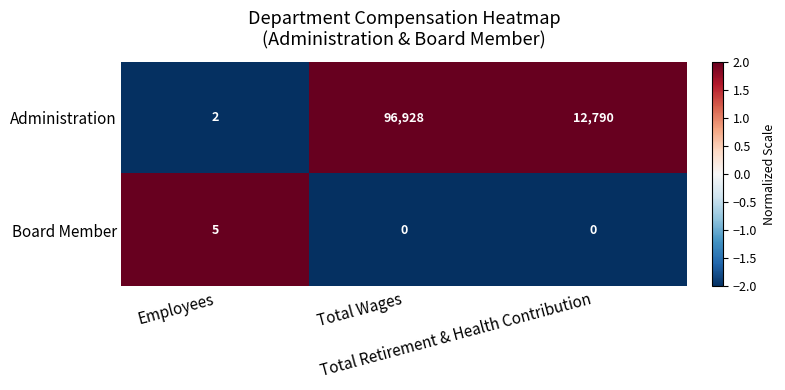

How many Administration values are between 2 and 96928?

3